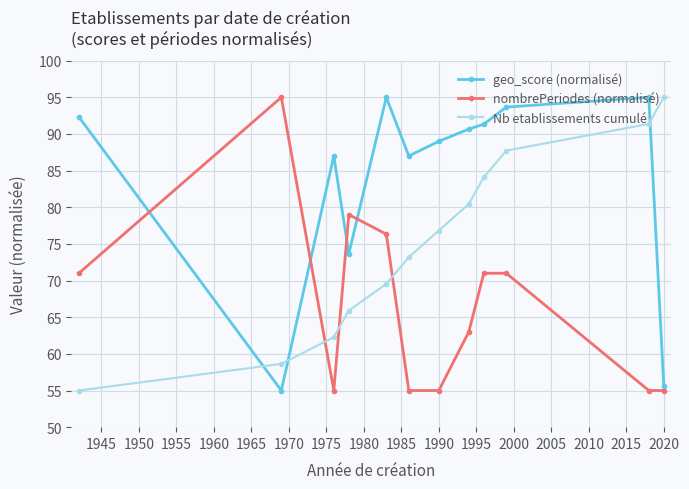

What is the lowest value of the Nb etablissements cumulé series?

55.0